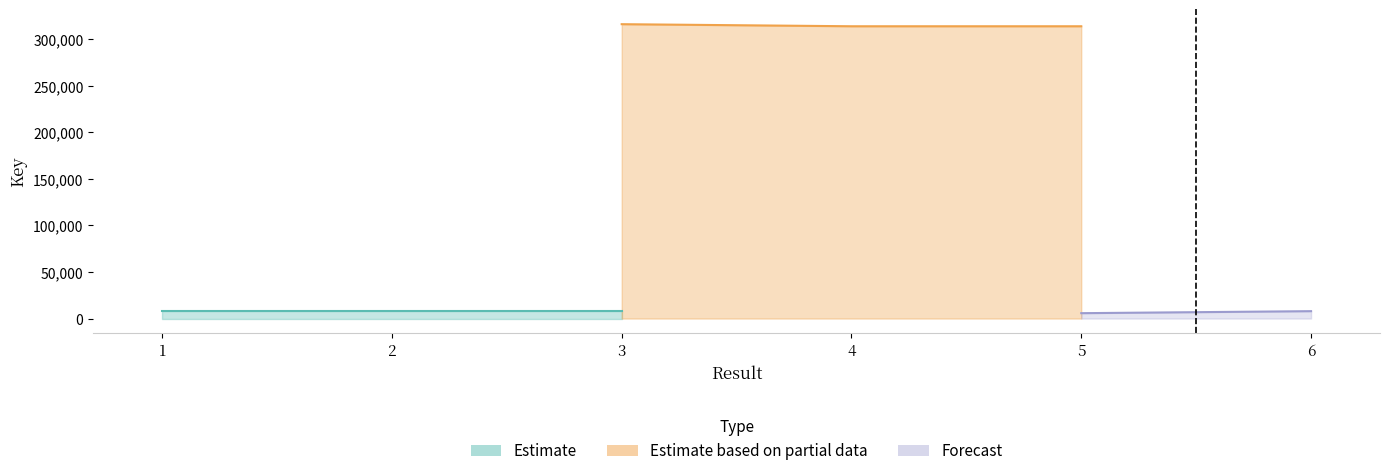

What are all the series names shown in the legend?

Estimate, Estimate based on partial data, Forecast